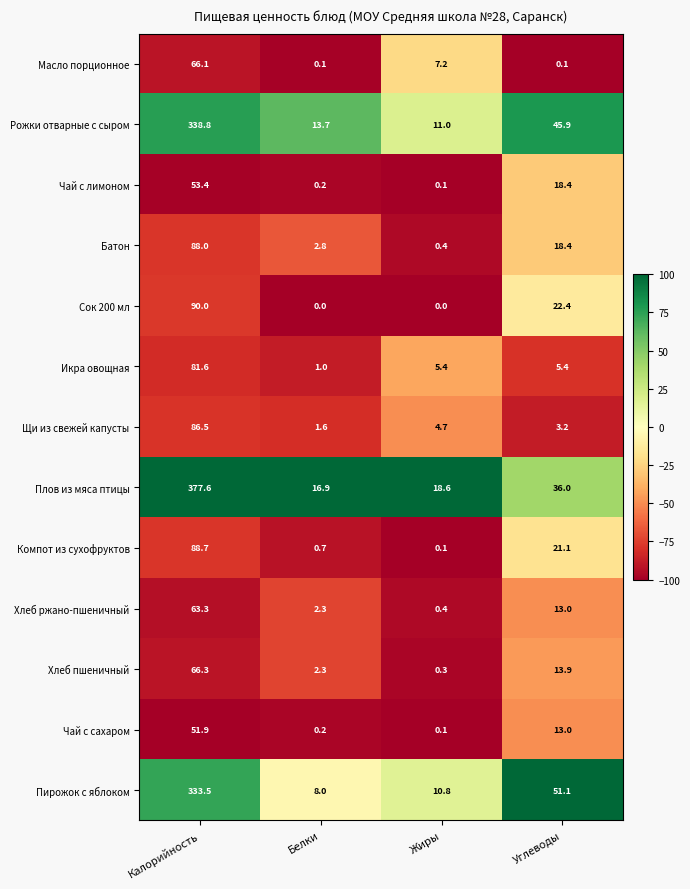

Is it true that Плов из мяса птицы equals 58.7 at Углеводы?

False